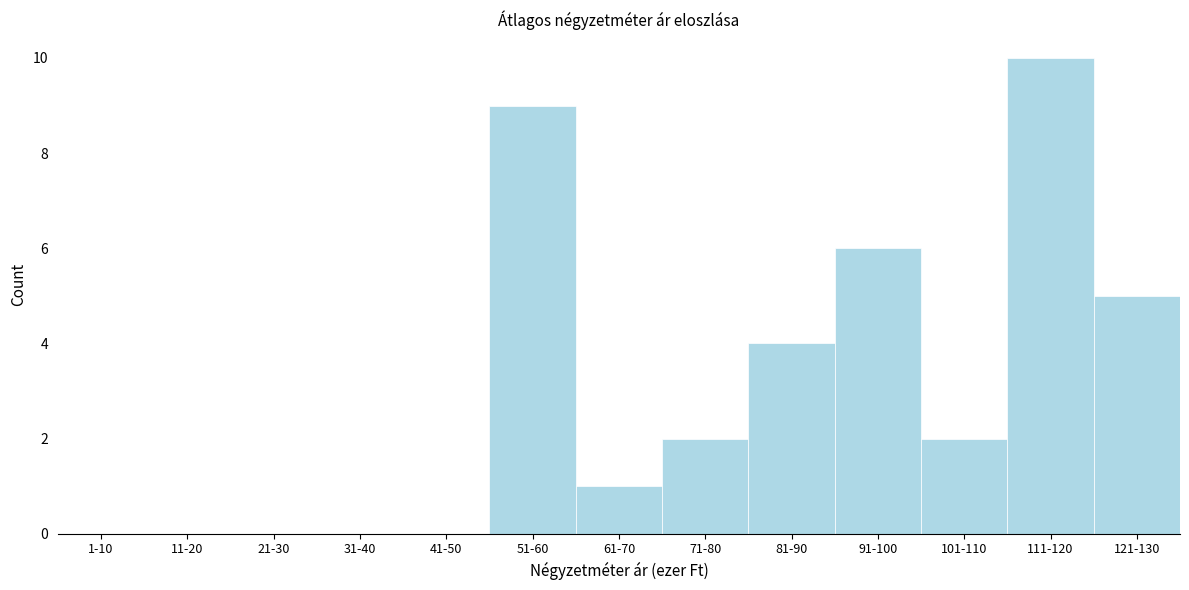

Reading left to right, what are all the values shown in this chart?

1-10=0	11-20=0	21-30=0	31-40=0	41-50=0	51-60=9	61-70=1	71-80=2	81-90=4	91-100=6	101-110=2	111-120=10	121-130=5